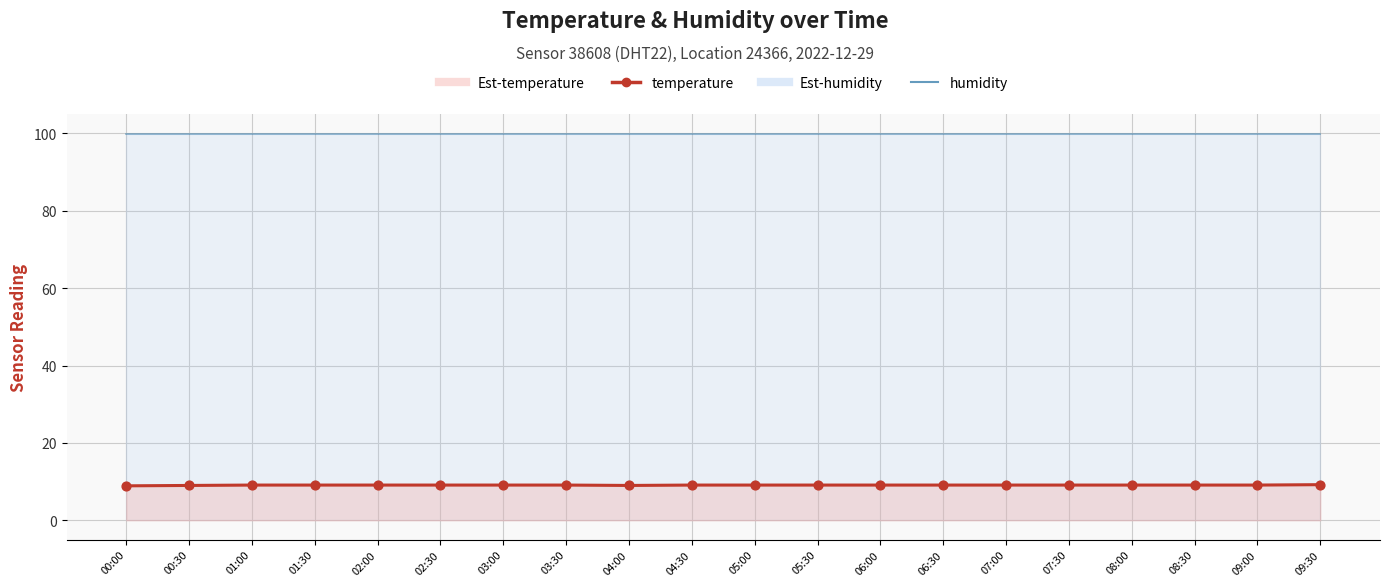

What is the change in value from 00:30 to 09:00?

+0.1